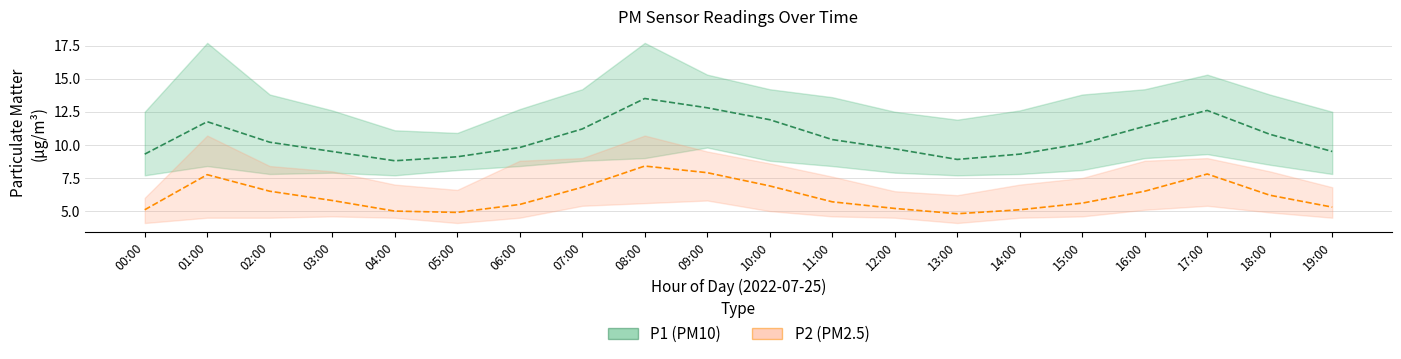

At which category is the sum across all series the highest?

08:00